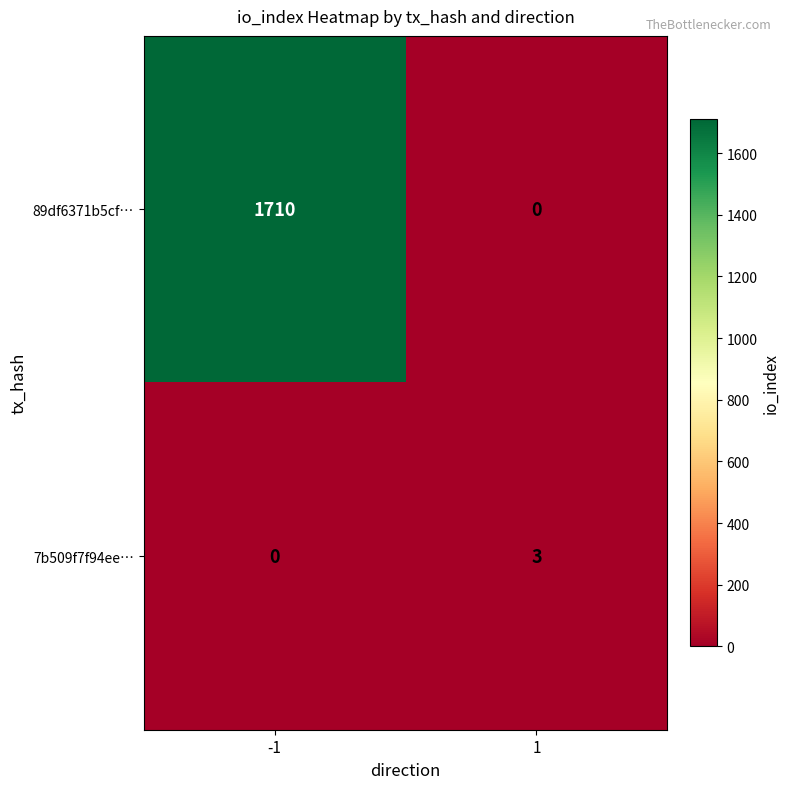

Read the 89df6371b5cf… value at -1.

1710